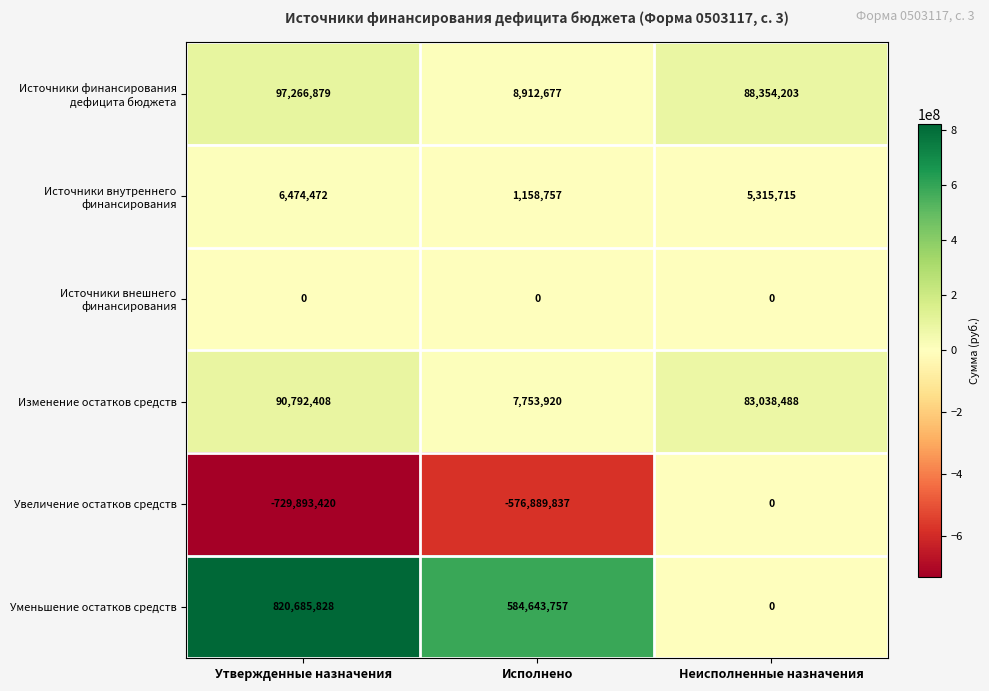

How many data points in Увеличение остатков средств are above -576889837?

1